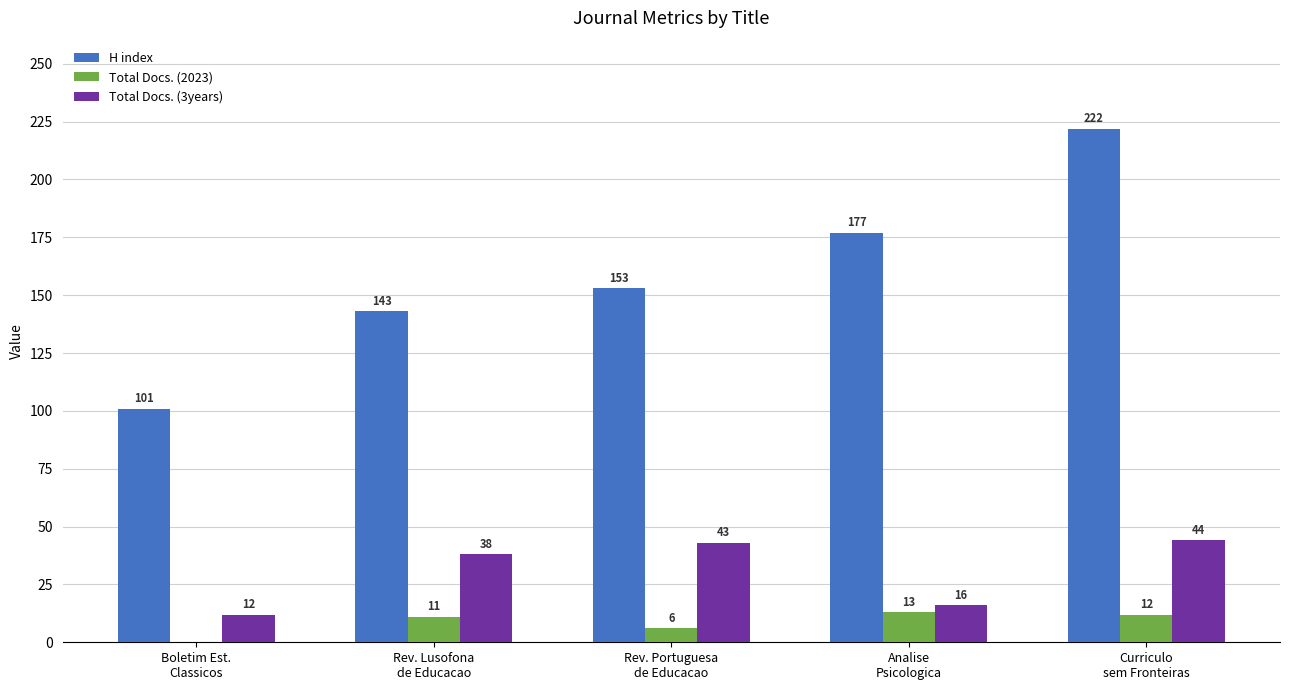

What value does the Total Docs. (3years) series have at Boletim Est.
Classicos, to the nearest 10?

10